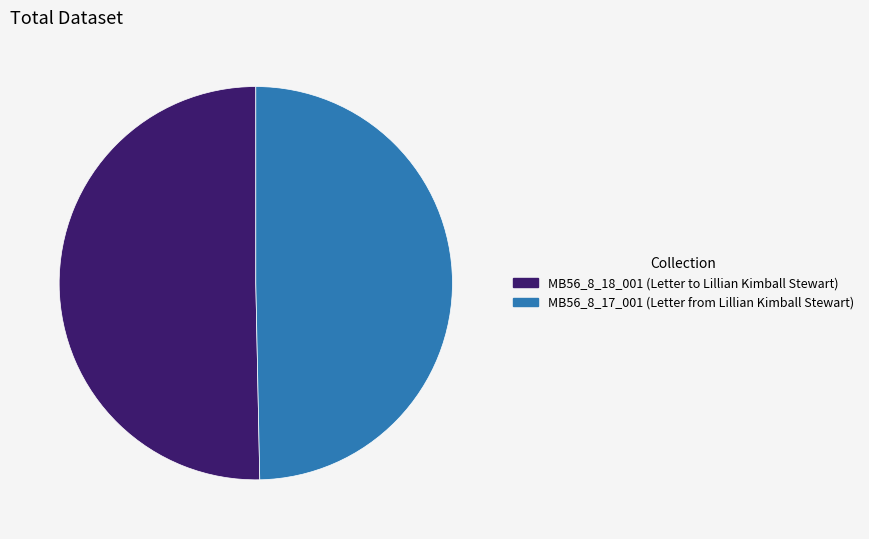

Which slice is the largest?

MB56_8_18_001 (Letter to Lillian Kimball Stewart)